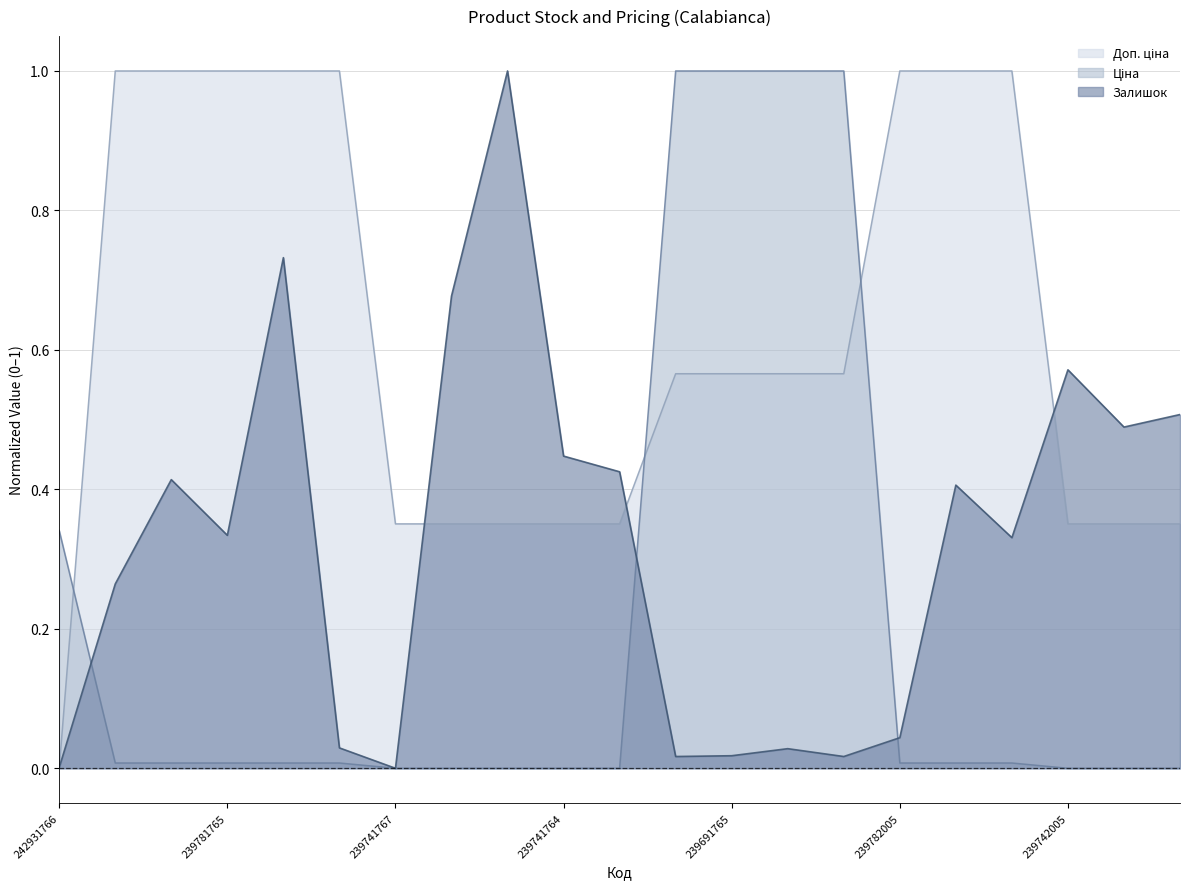

Where is Ціна nearest to the value 0?

239741767